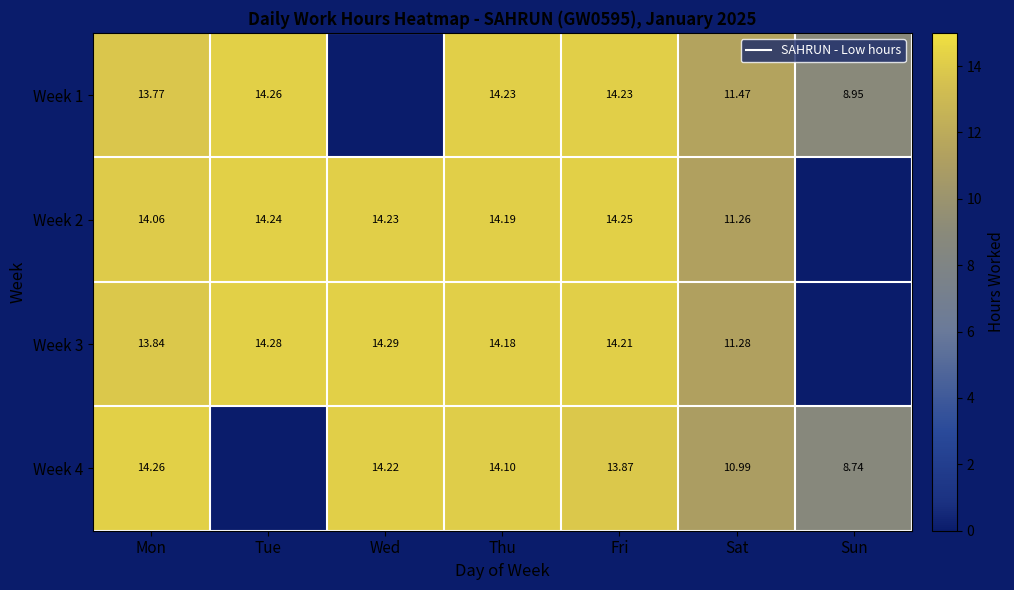

What is the sum of the Week 2 values at Fri and Mon?

28.3